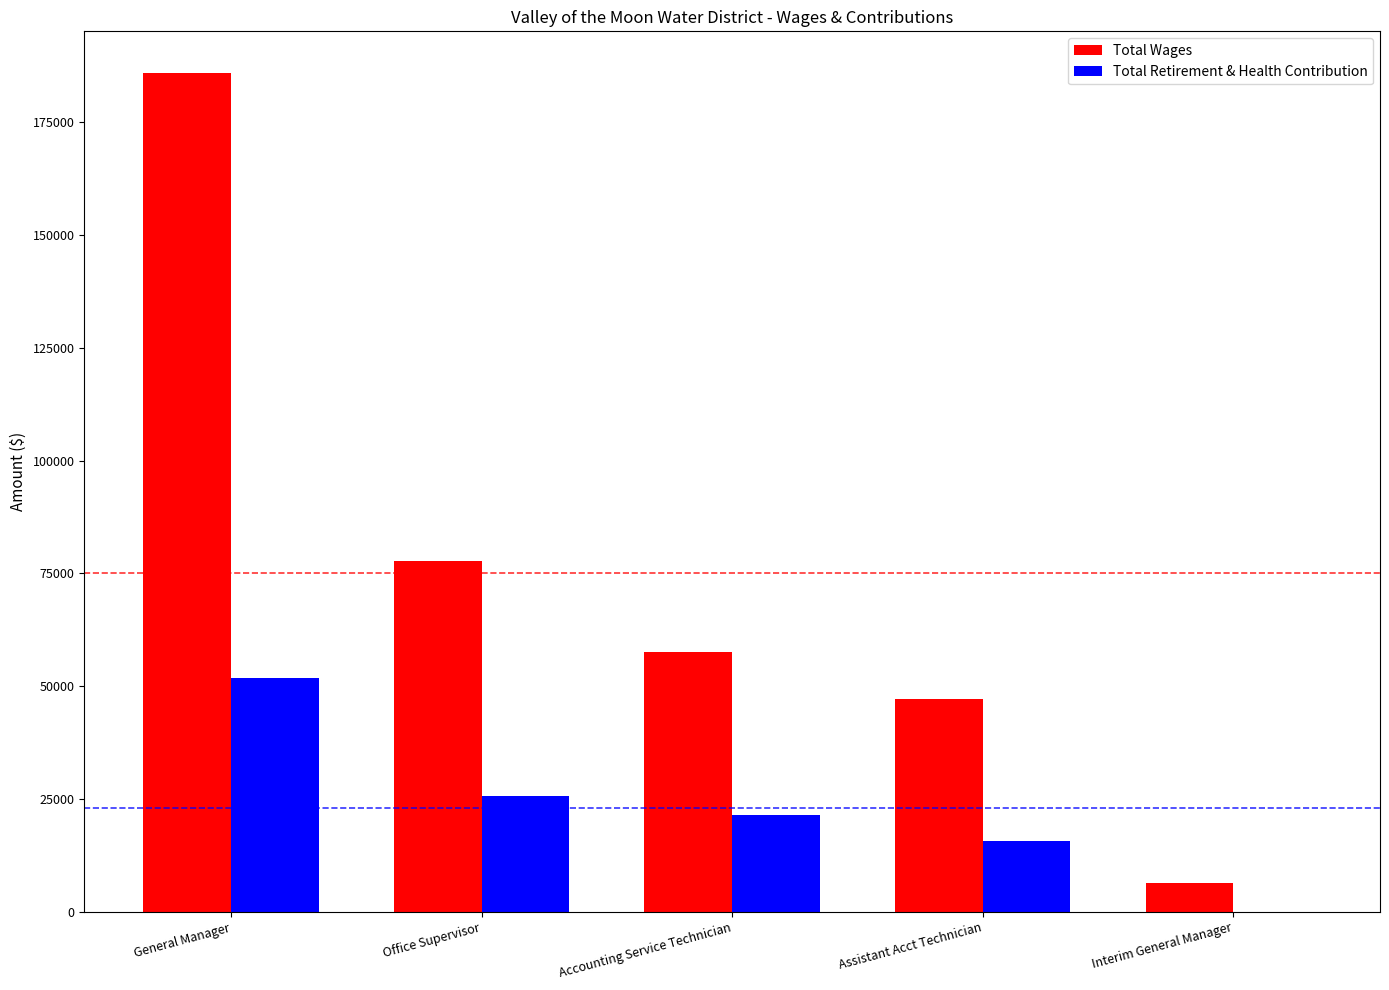

What is the sum of the Total Wages values at Accounting Service Technician and Interim General Manager?

64029